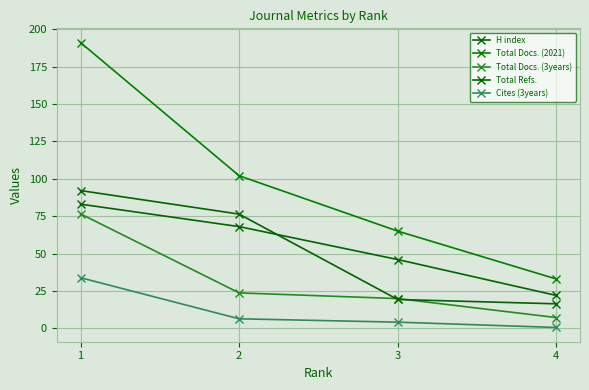

Which label corresponds to the smallest value in the chart?

4